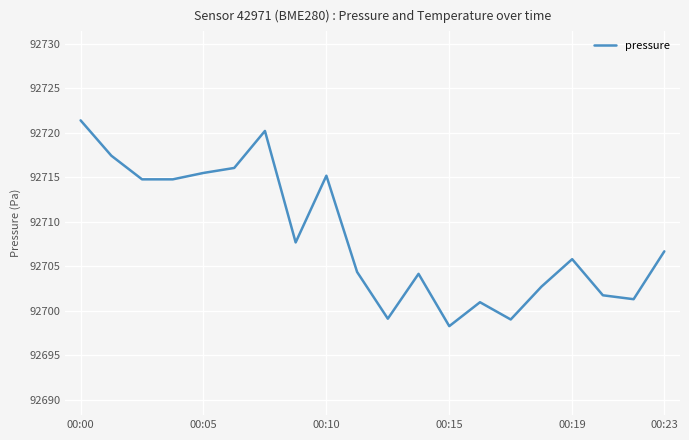

What is the difference between the maximum and minimum values?

23.1